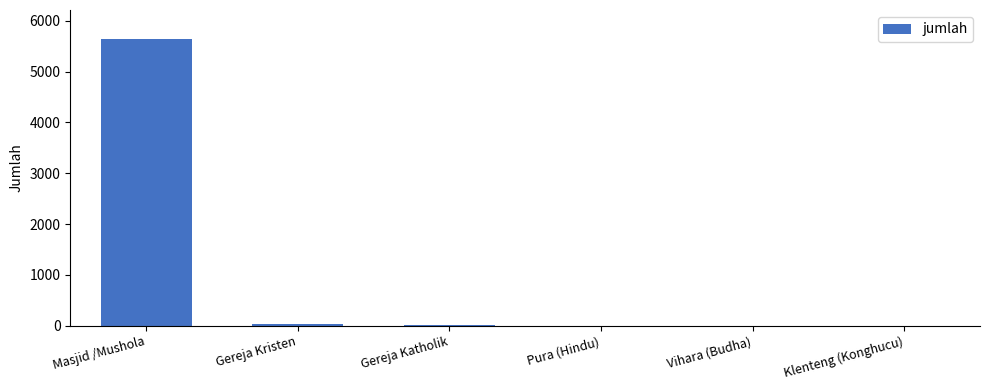

Is it true that the value at Gereja Katholik is 8?

True